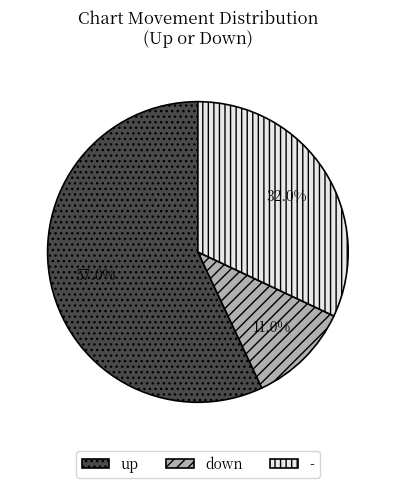

What percentage is the - slice, to the nearest percent?

32%